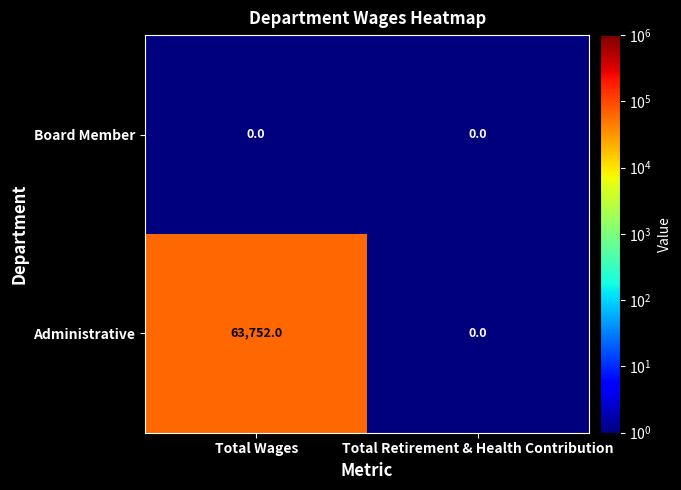

List the series in order of their overall mean, lowest first.

Board Member, Administrative